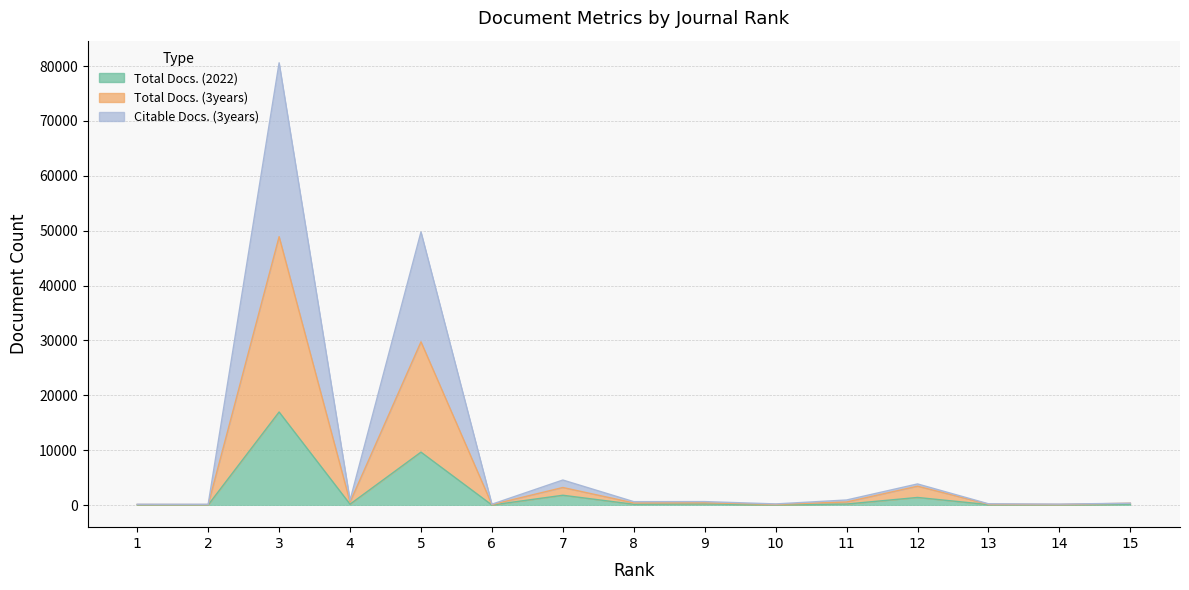

Reading right to left, extract all data points from this chart.

Total Docs. (2022): 169	45	79	1385	187	38	203	141	1786	8	9643	155	16959	21	29
Total Docs. (3years): 333	174	231	3848	924	207	632	620	4562	154	49768	885	80596	143	149
Citable Docs. (3years): 333	110	156	3438	557	123	420	387	3199	81	29745	526	48911	82	95